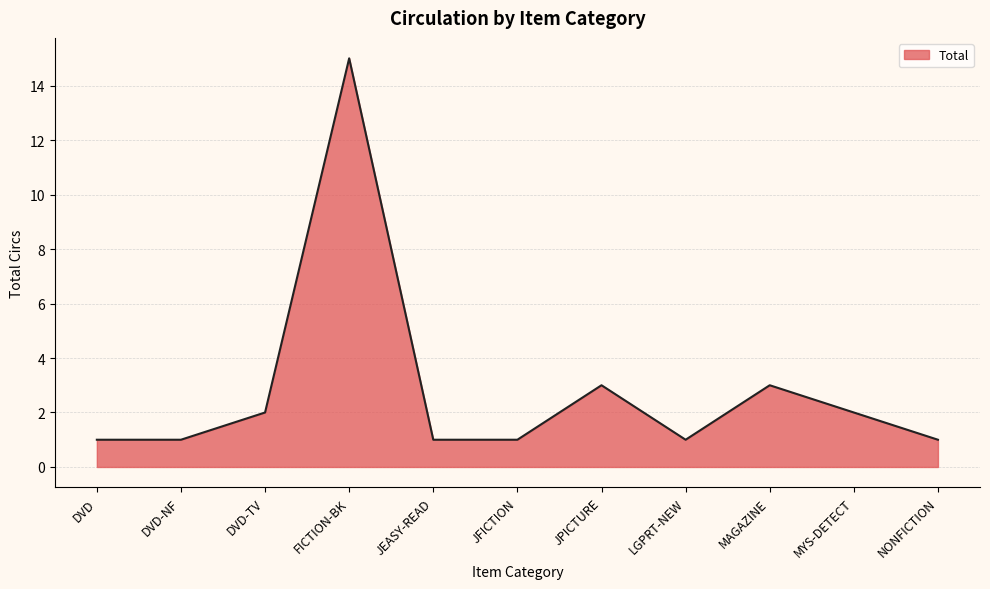

Approximately how many times larger is the value at DVD-NF compared to JEASY-READ?

1.0